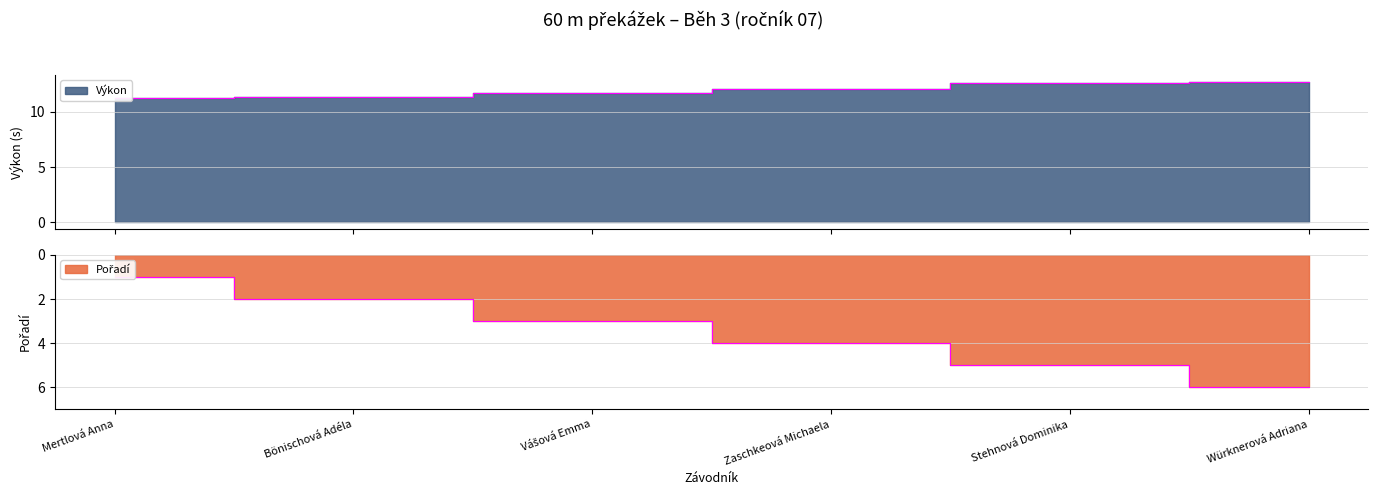

True or false: Výkon has a value of 11.4 at Bönischová Adéla.

True